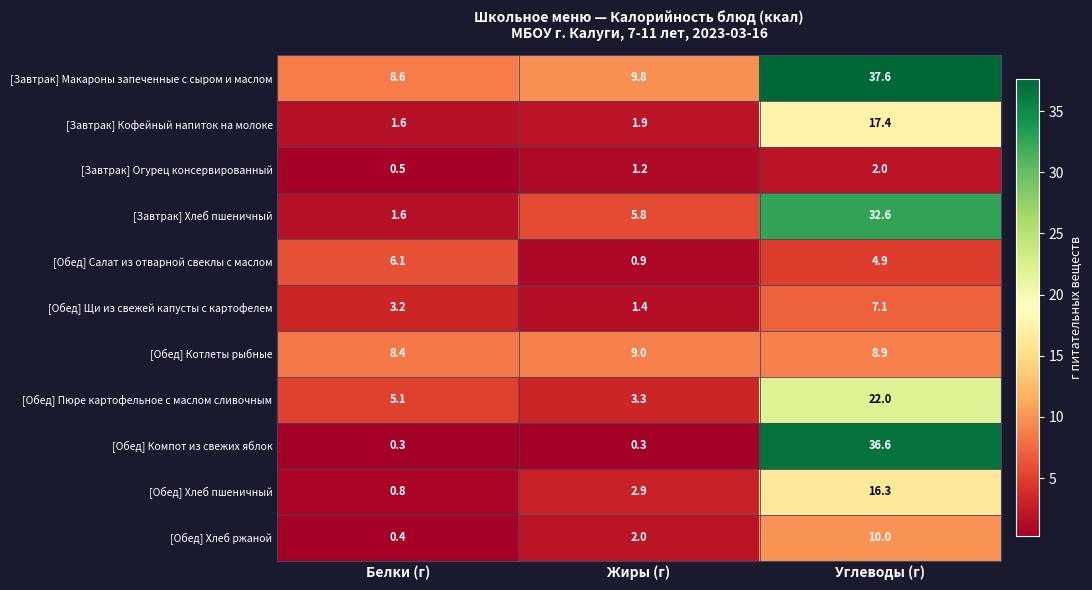

Read the [Обед] Щи из свежей капусты с картофелем value at Углеводы (г).

7.1